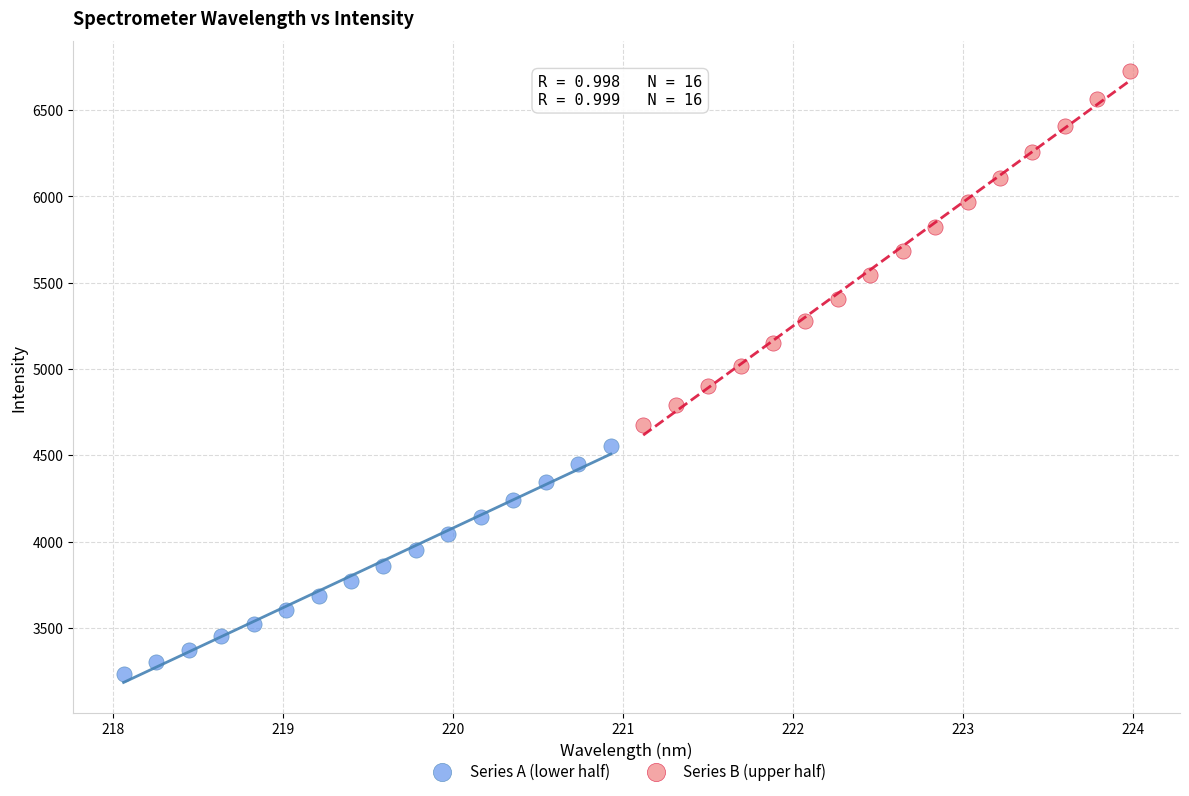

Which series has the widest spread of Y values?

Series B (upper half)